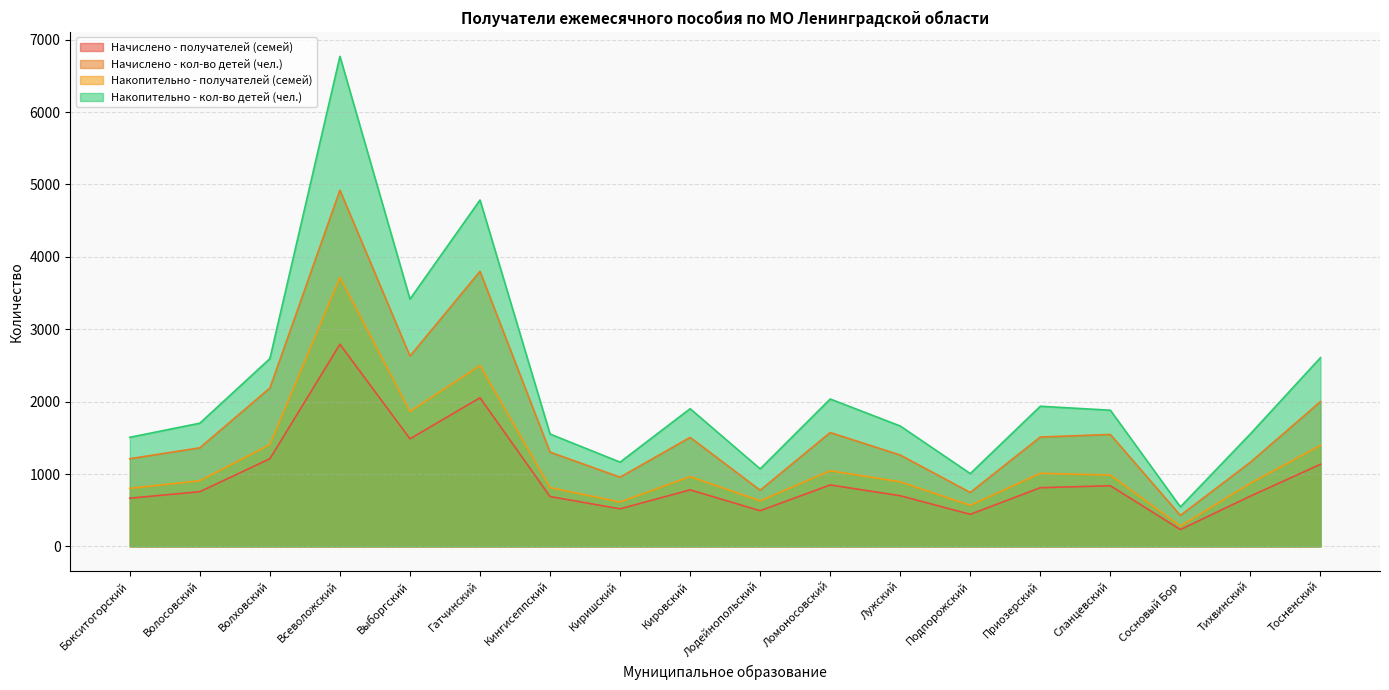

True or false: Начислено - кол-во детей (чел.) has more than 2 points higher than both neighbors.

True